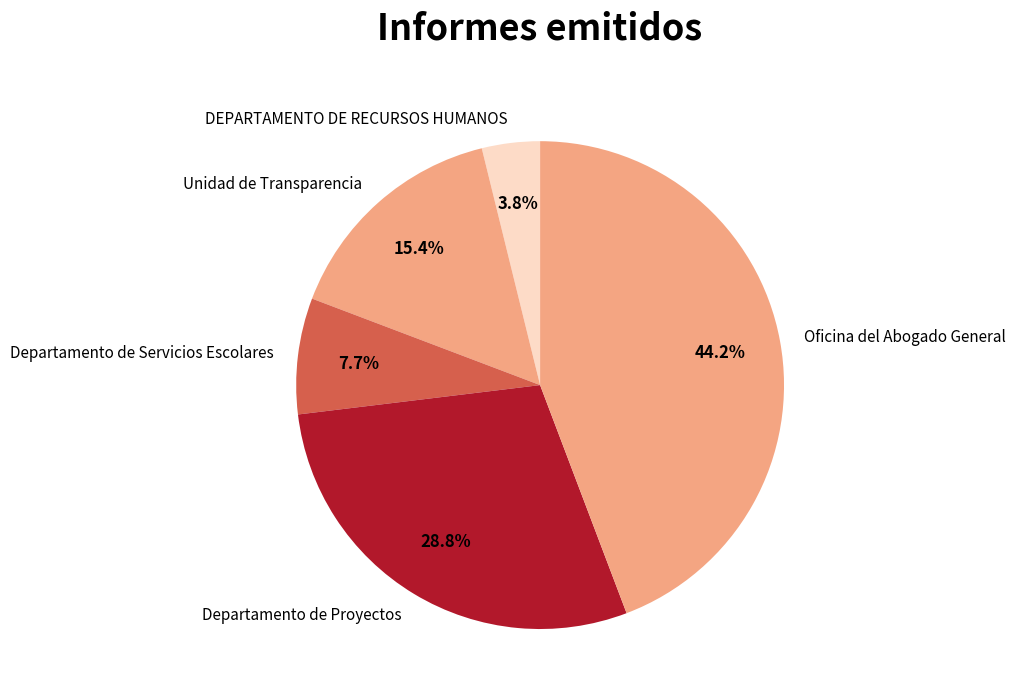

What percentage is NOT represented by Oficina del Abogado General?

55.8%